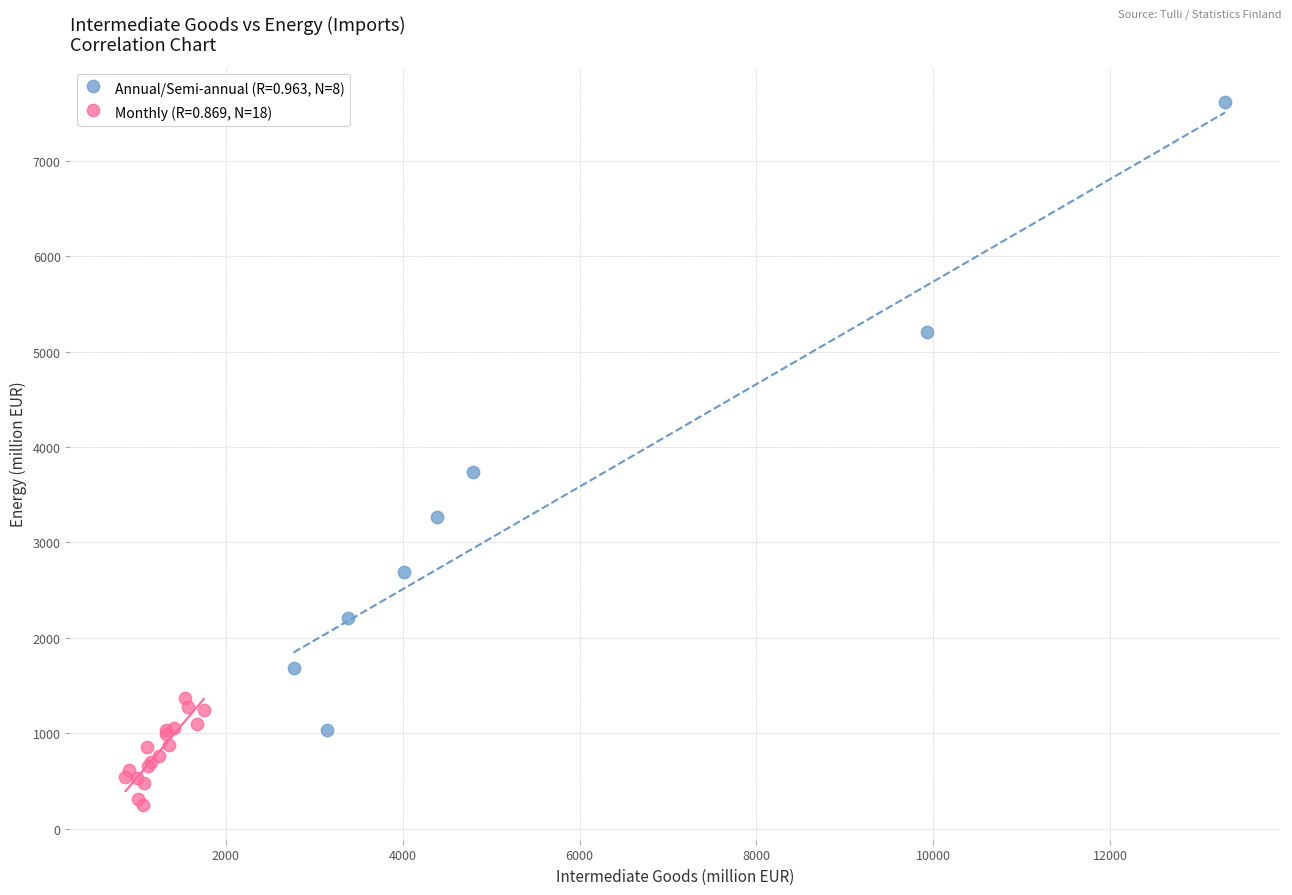

Which series has the largest Y range (max minus min)?

Annual/Semi-annual (R=0.963, N=8)